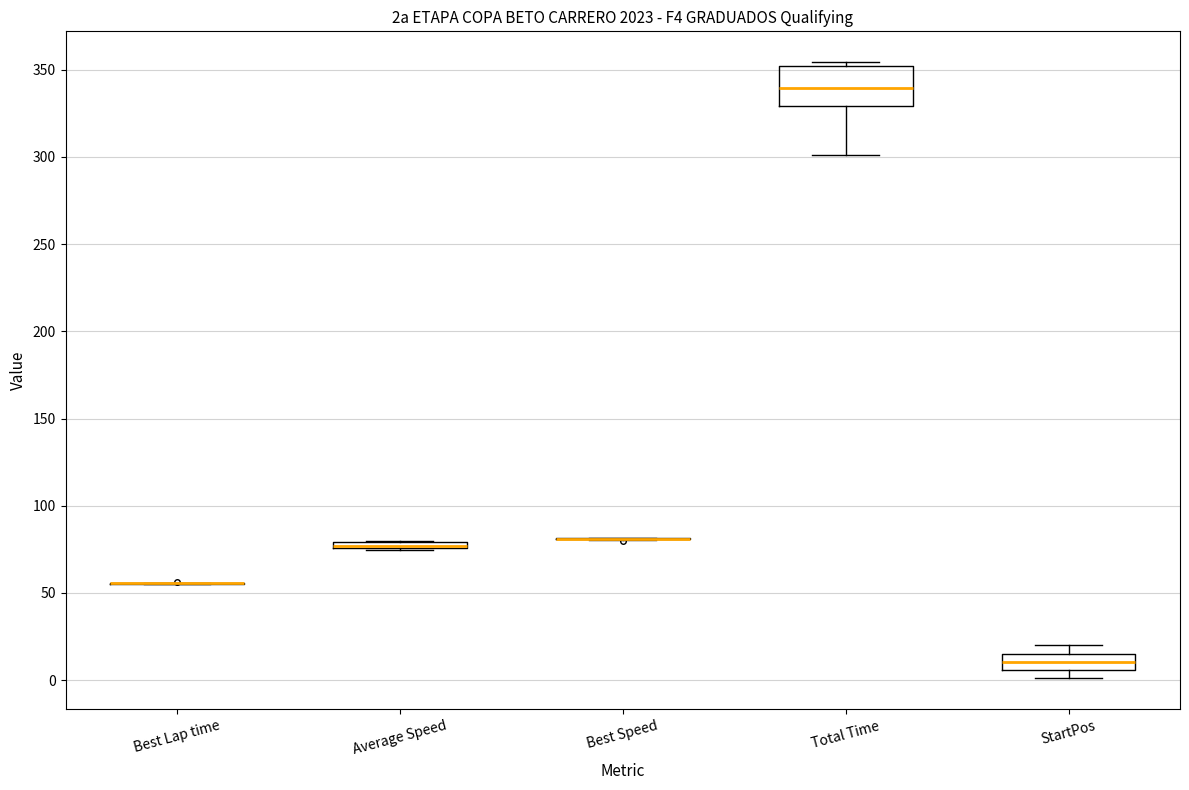

Comparing the boxes themselves (not the whiskers), which one is the tallest?

Total Time